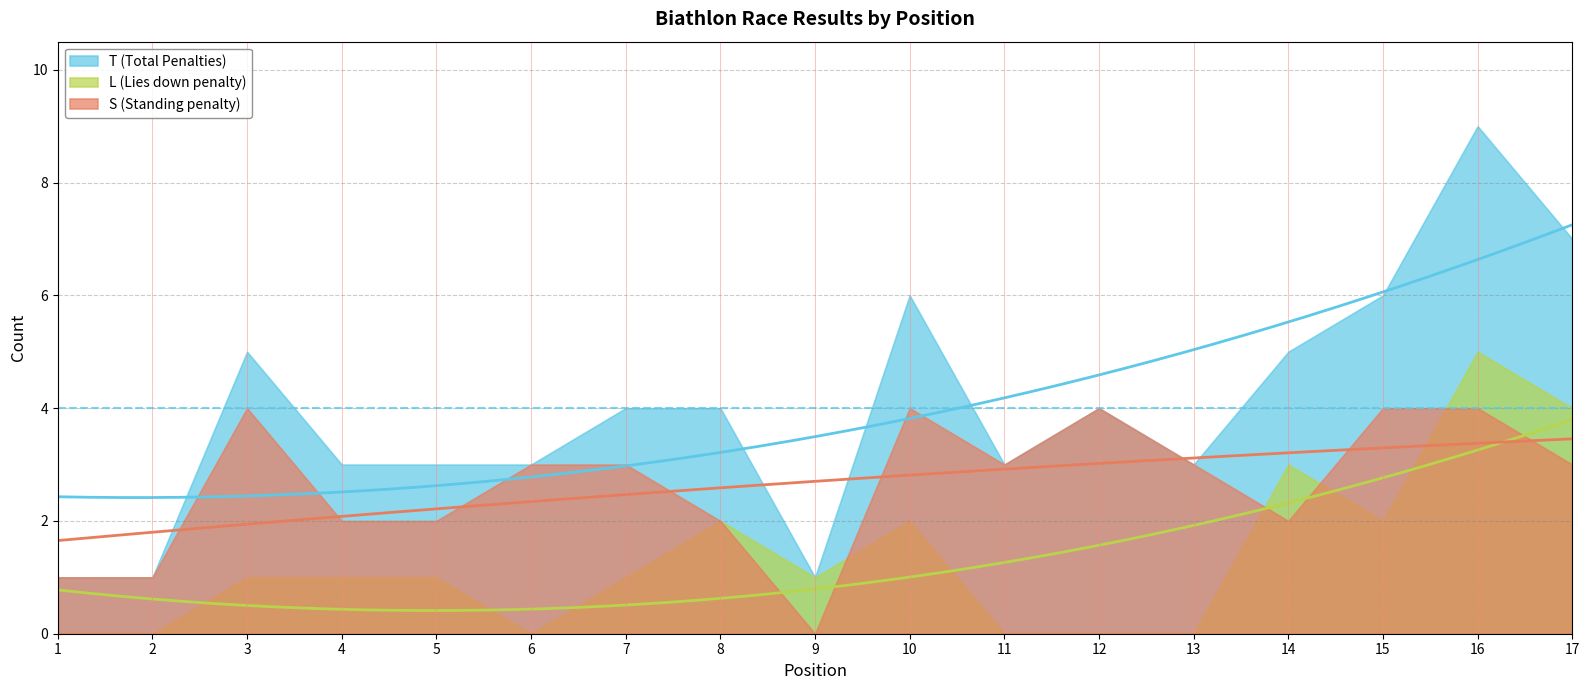

True or false: L and T intersect in this chart.

False